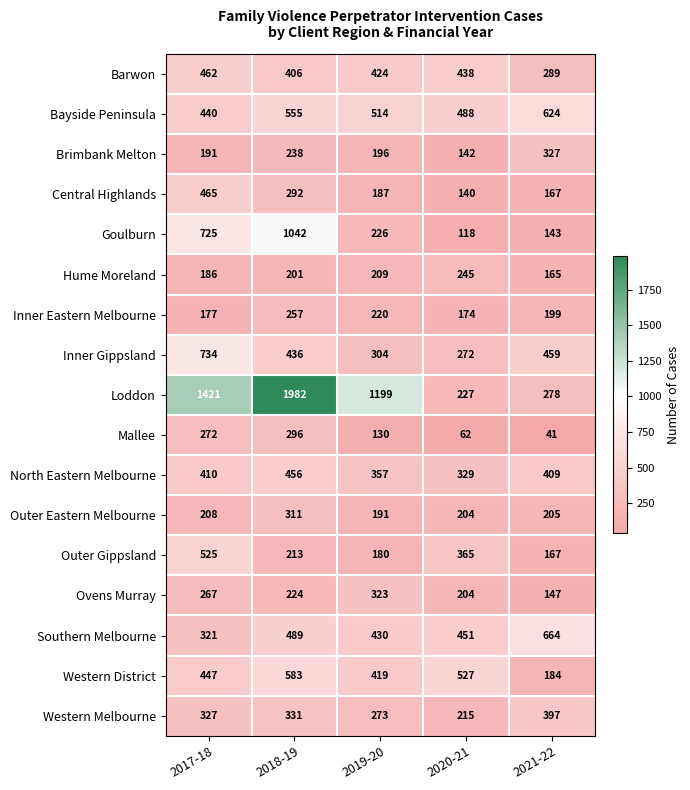

What is the difference between the highest and lowest values at 2018-19?

1781